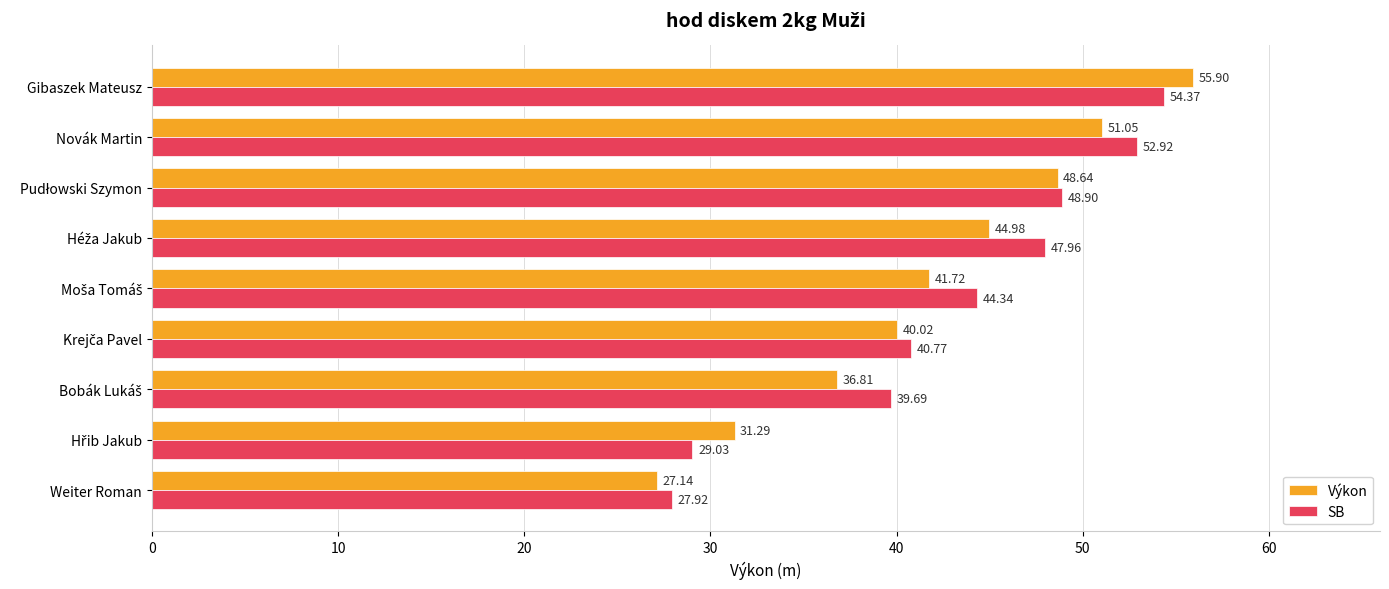

What is the minimum value for SB?

27.9